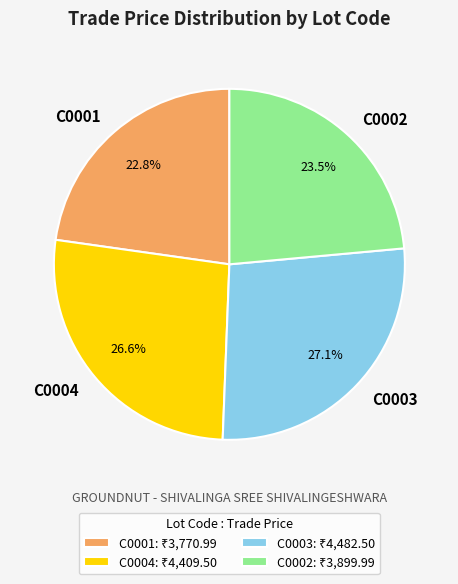

What is the ratio of the value at C0001 to the value at C0002?

1.0